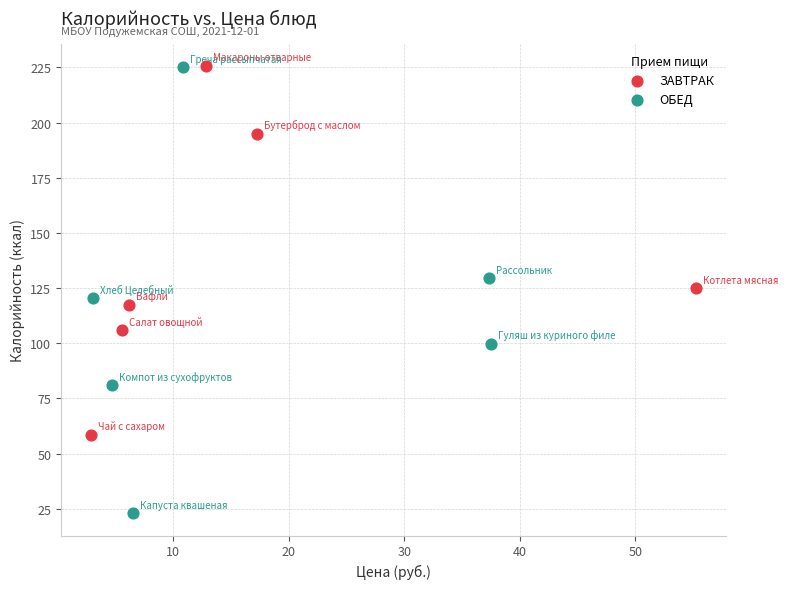

Which series reaches the minimum Y coordinate?

ОБЕД